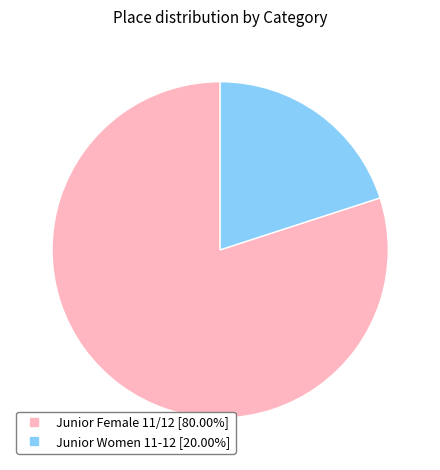

Which slice is the smallest?

Junior Women 11-12